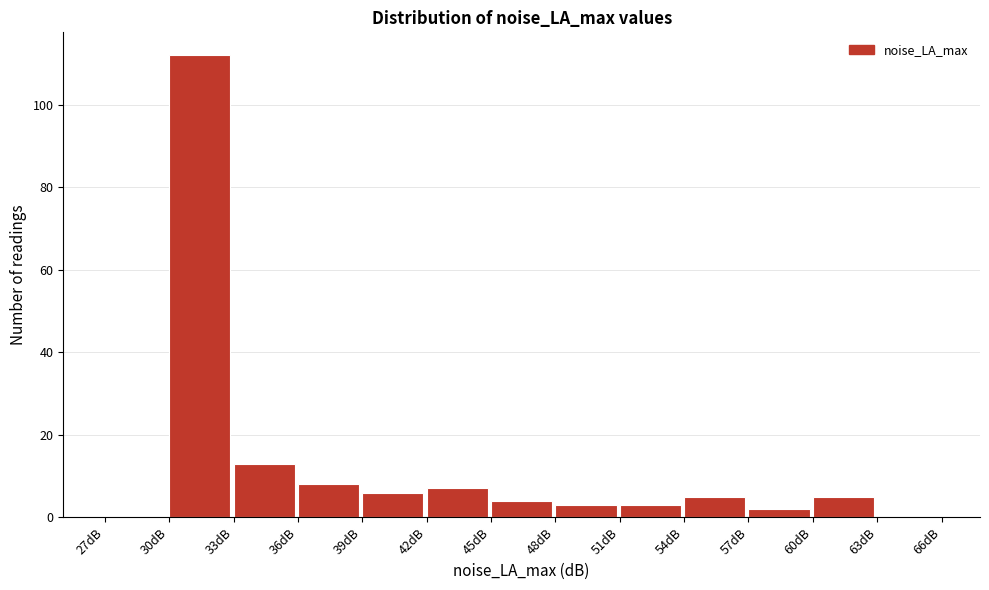

How tall is the bar that spans 30 to 33 on the x-axis? The values are not printed on the chart, so give them approximately, as read against the axis.

112